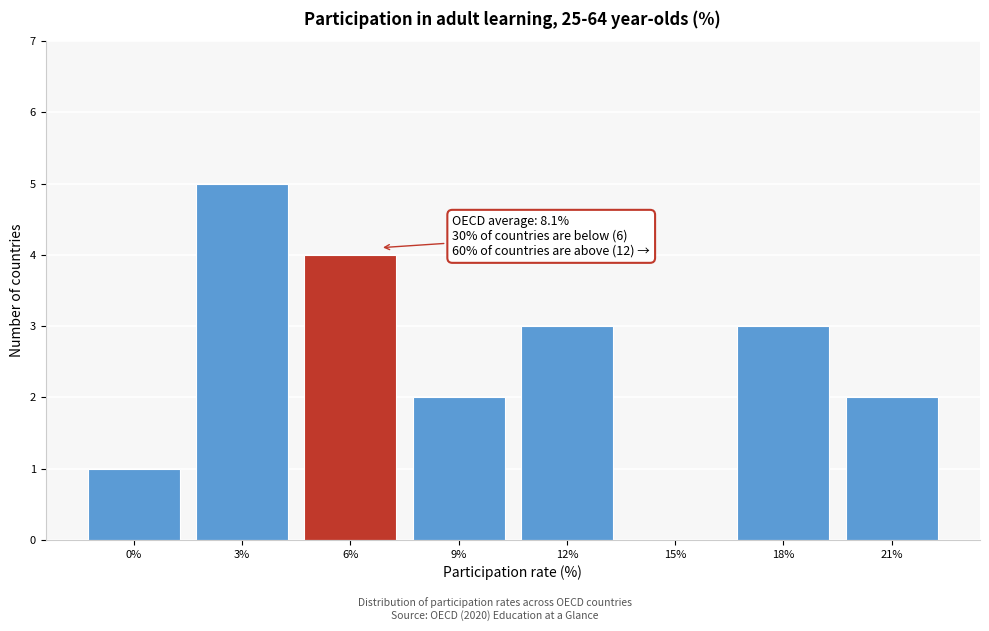

What is the change in value from 12% to 15%?

-3